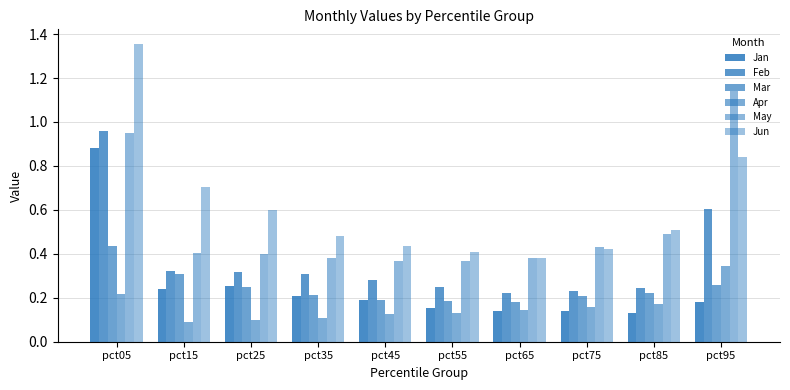

Does the chart contain any negative values?

No